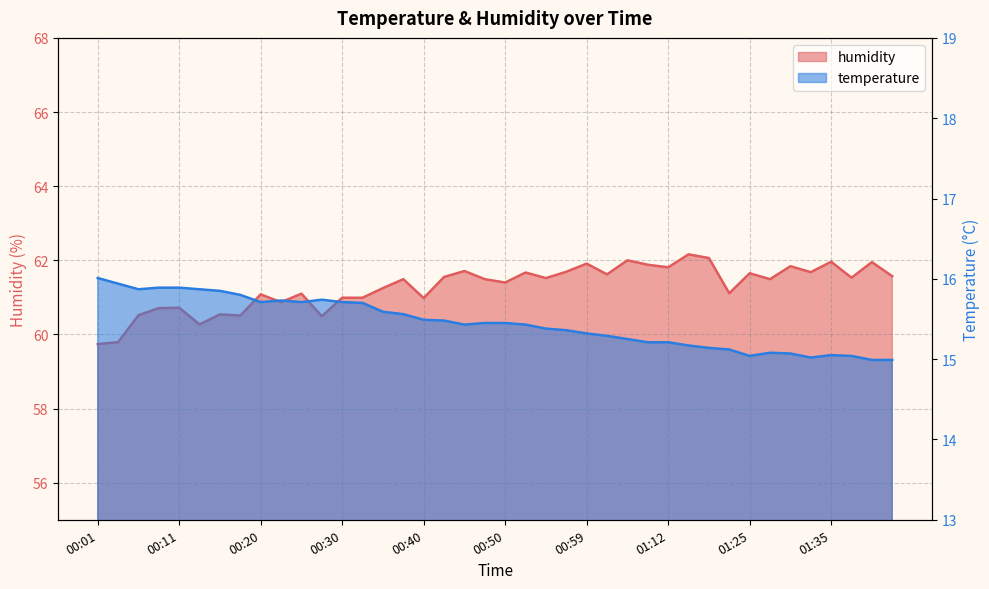

The humidity series shows 60.5 at 00:16. True or false?

True